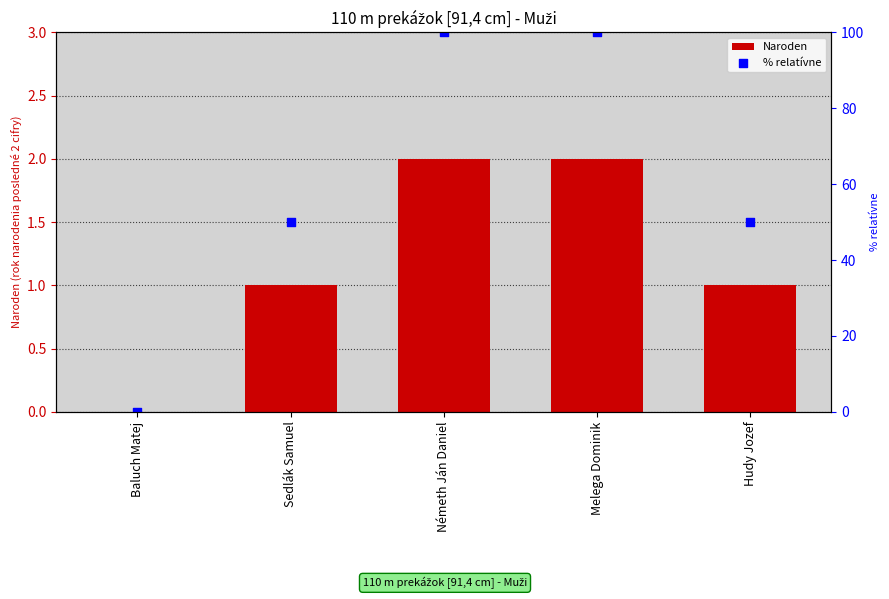

Is the value of Naroden at Hudy Jozef greater than the value of % relatívne at Németh Ján Daniel?

No